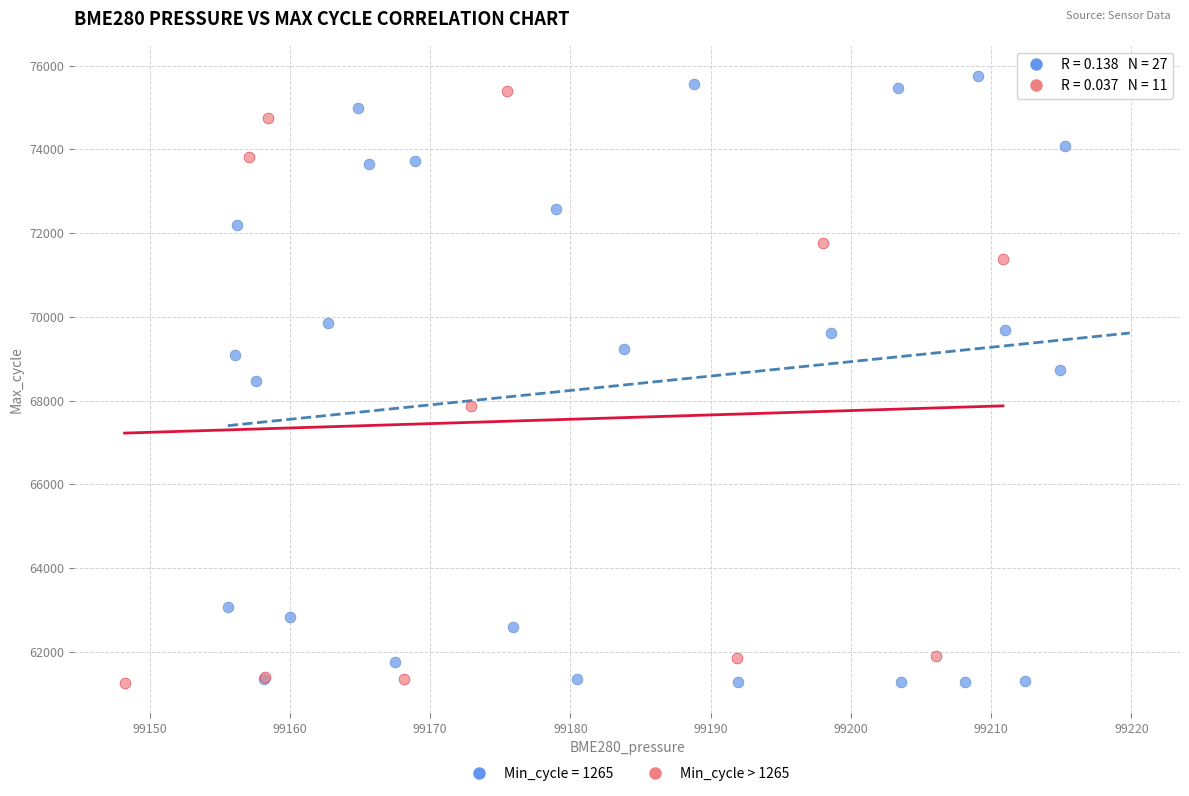

Which series has the widest spread of Y values?

Min_cycle = 1265